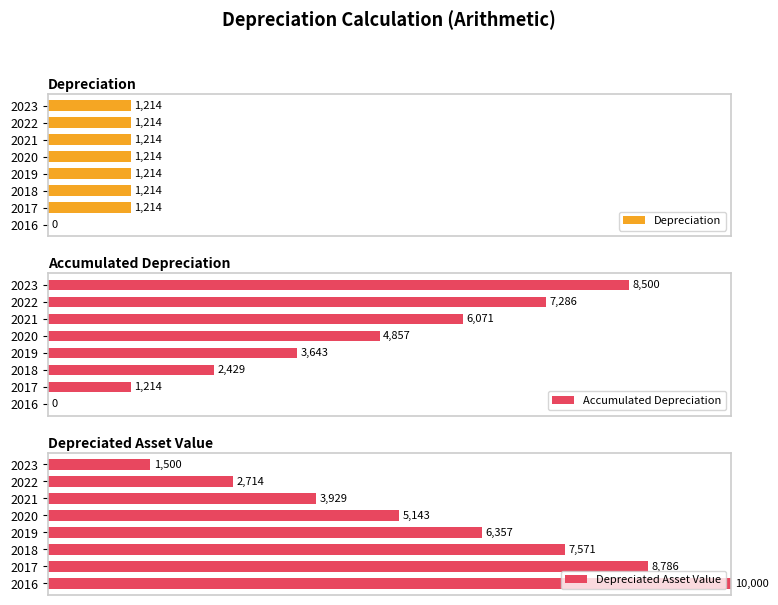

Is the value of Depreciation at 2017 greater than the value of Depreciated Asset Value at 2016?

No